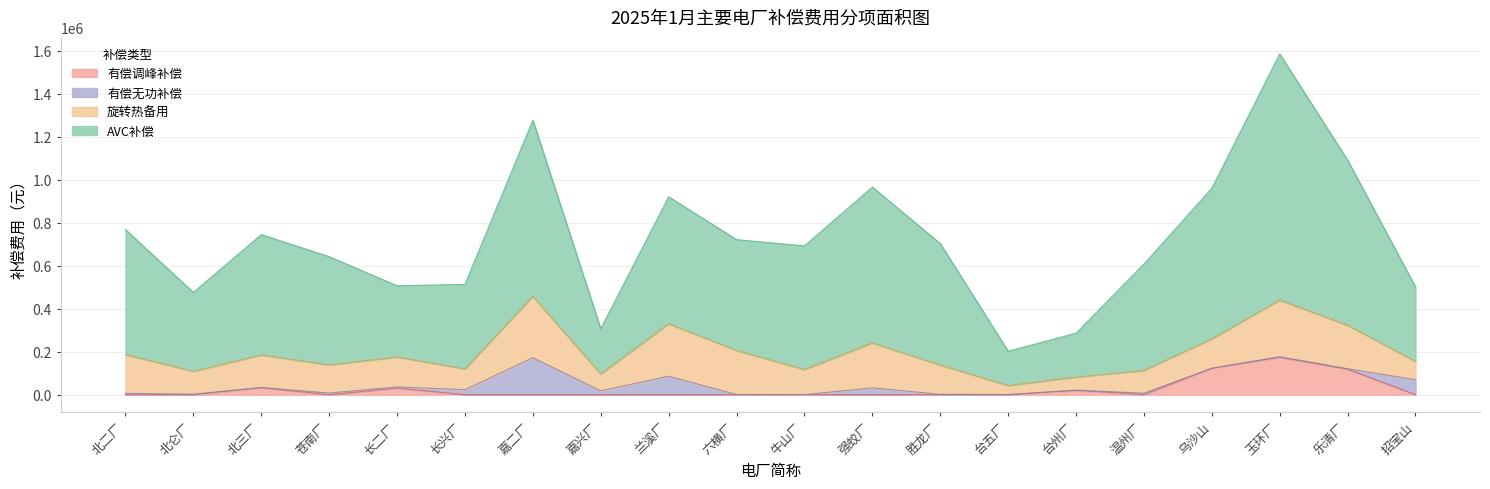

Is it true that AVC补偿 equals 346199.7 at 招宝山?

True